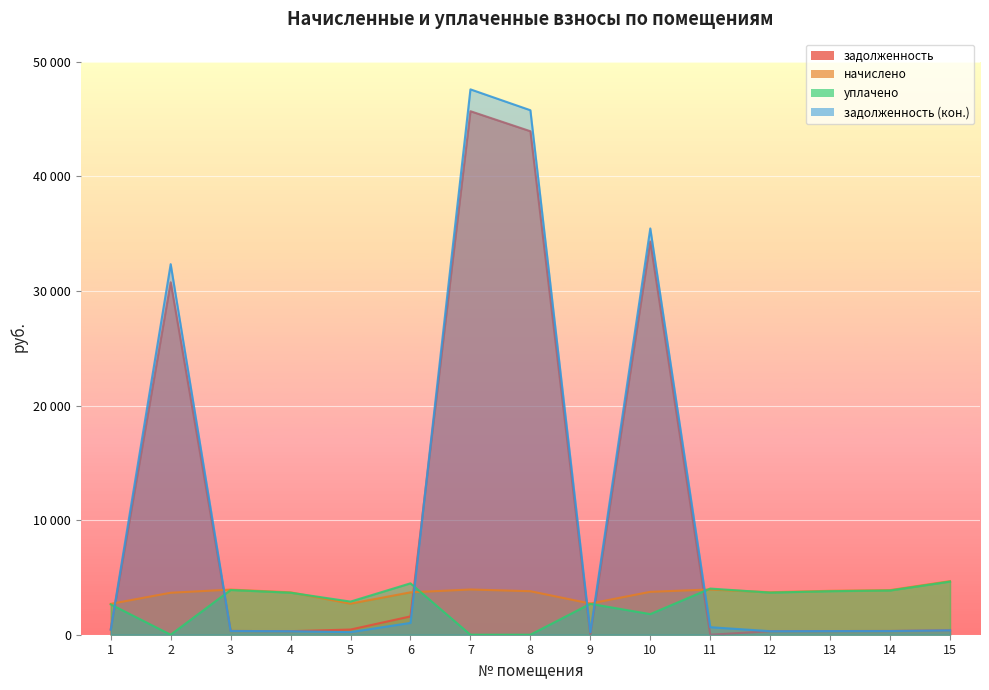

What are all the series names shown in the legend?

задолженность, начислено, уплачено, задолженность (кон.)